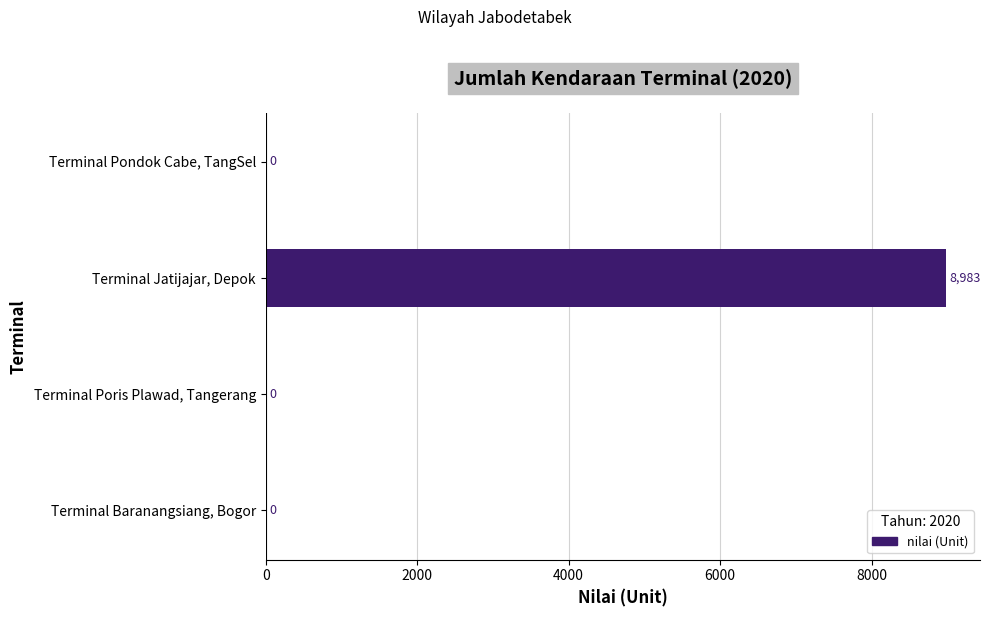

Which has a higher value, Terminal Pondok Cabe, TangSel or Terminal Jatijajar, Depok?

Terminal Jatijajar, Depok